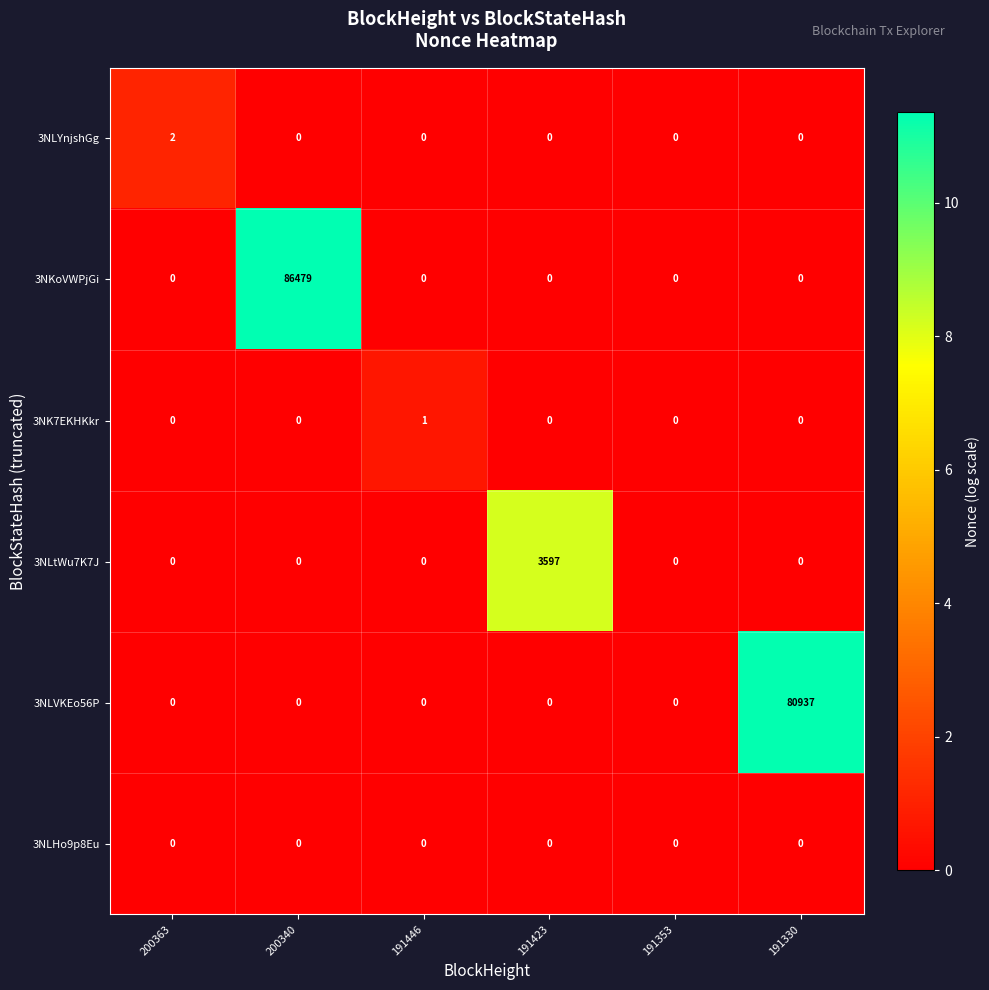

List the series in order of their peak value, lowest first.

3NLHo9p8Eu, 3NK7EKHKkr, 3NLYnjshGg, 3NLtWu7K7J, 3NLVKEo56P, 3NKoVWPjGi